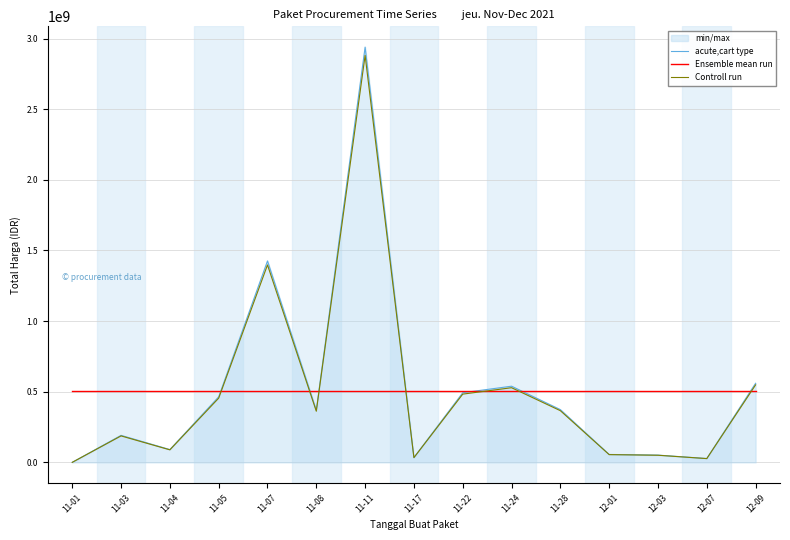

What is the spread (max minus min) of values at 11-22?

24618999.0